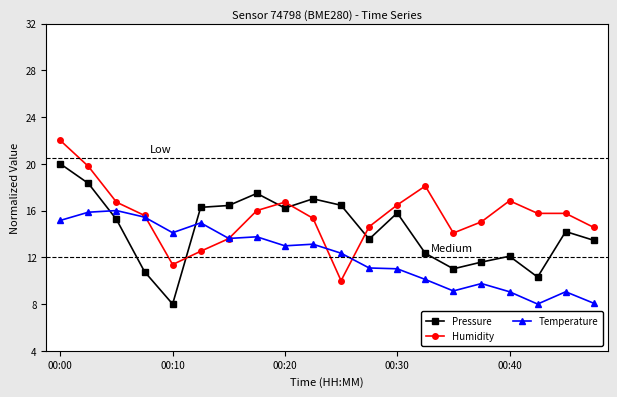

List the series in order of their peak value, highest first.

Humidity, Pressure, Temperature